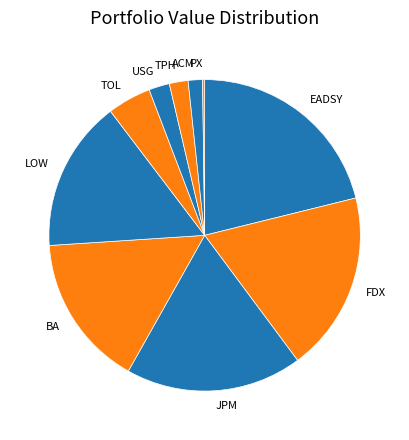

Which has a higher value, USG or BA?

BA